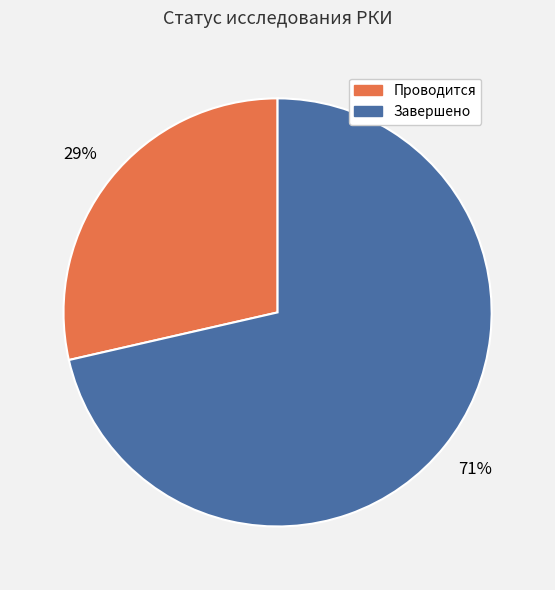

To the nearest percent, what portion does Проводится represent?

29%